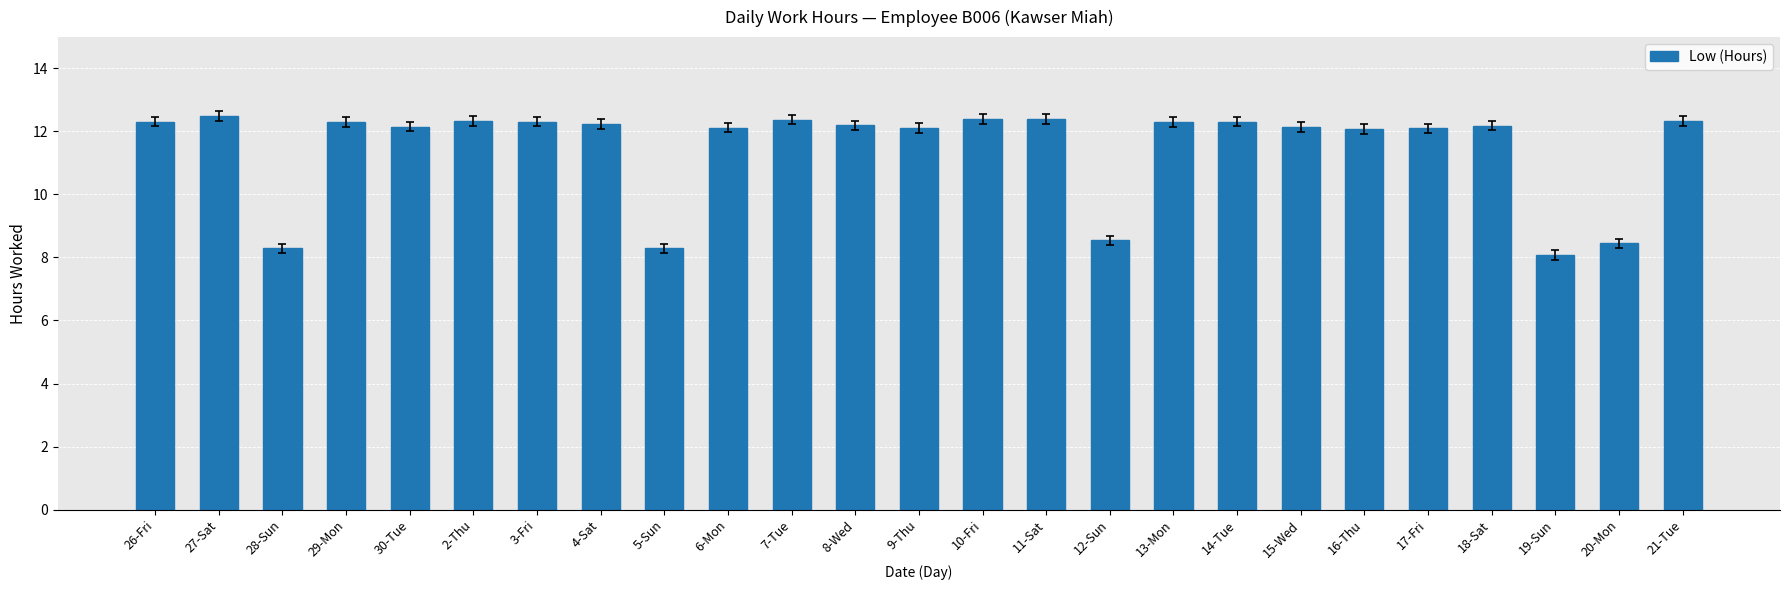

What is the ratio of the value at 29-Mon to the value at 18-Sat?

1.0